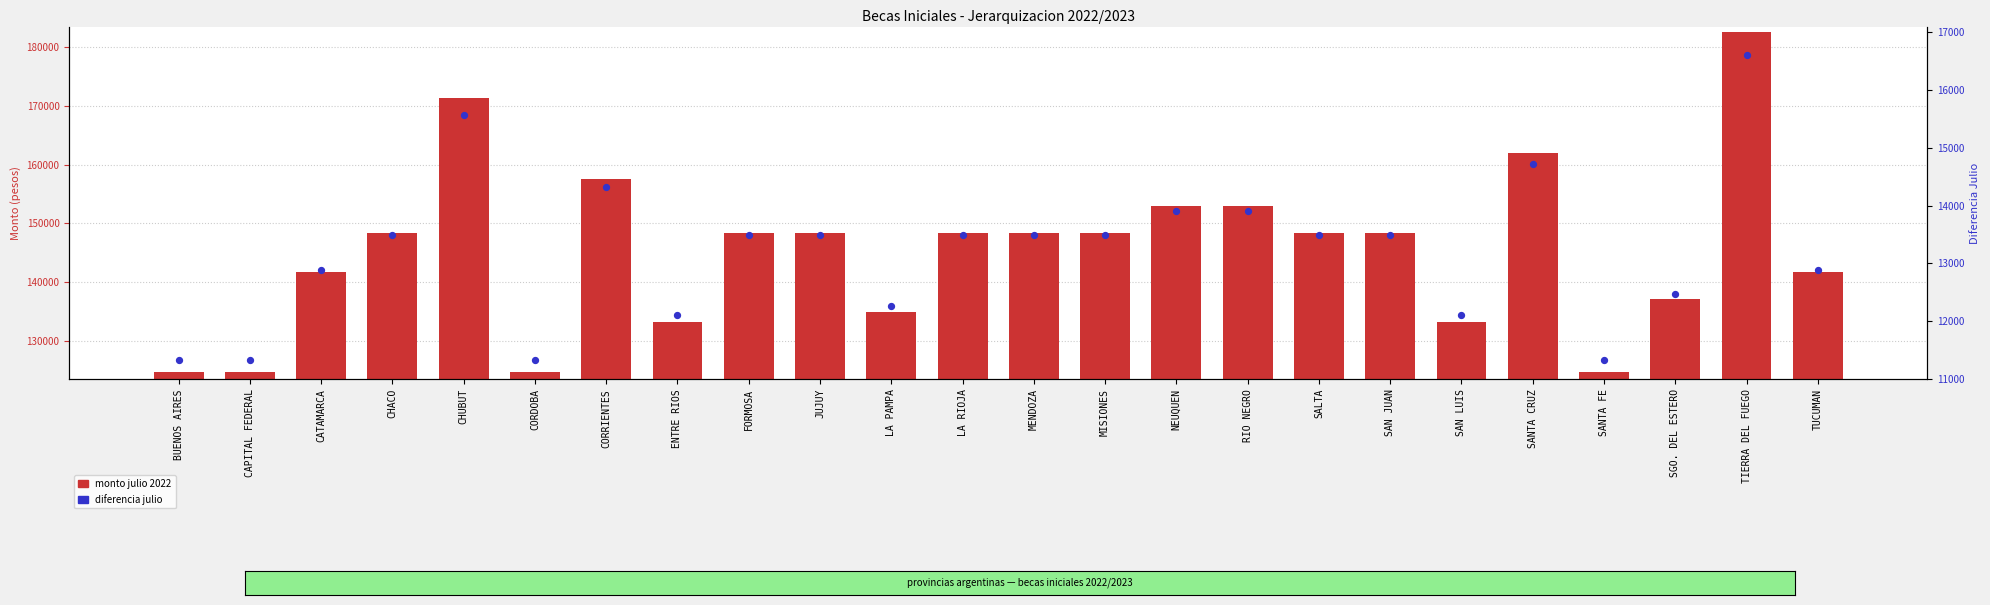

What is the total value across all series at SAN JUAN?

161871